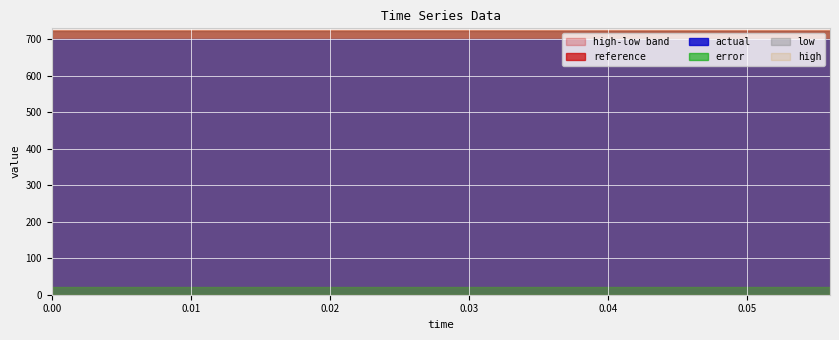

True or false: actual and high intersect in this chart.

False